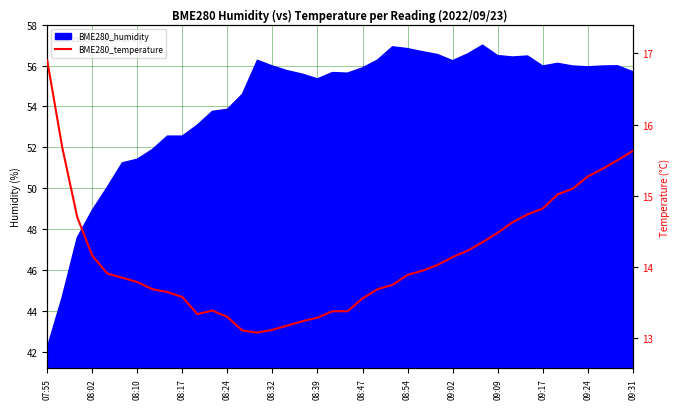

Which has a higher value, 09:17 or 08:39?

09:17